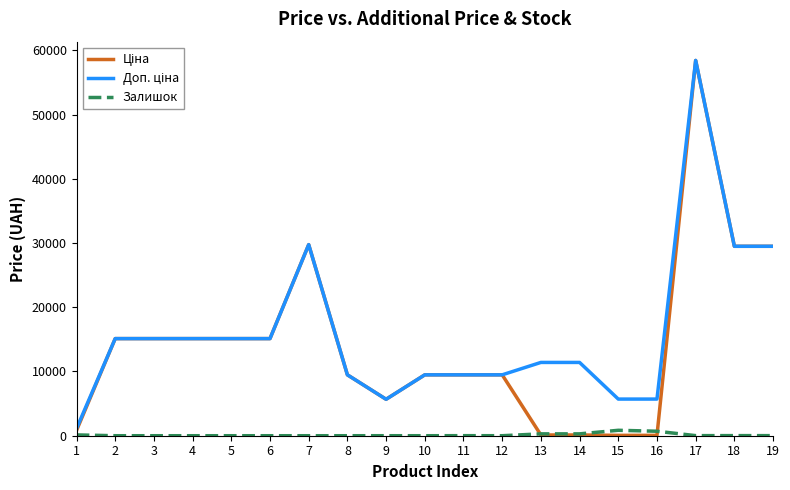

At which category does the chart reach its peak across all series?

17